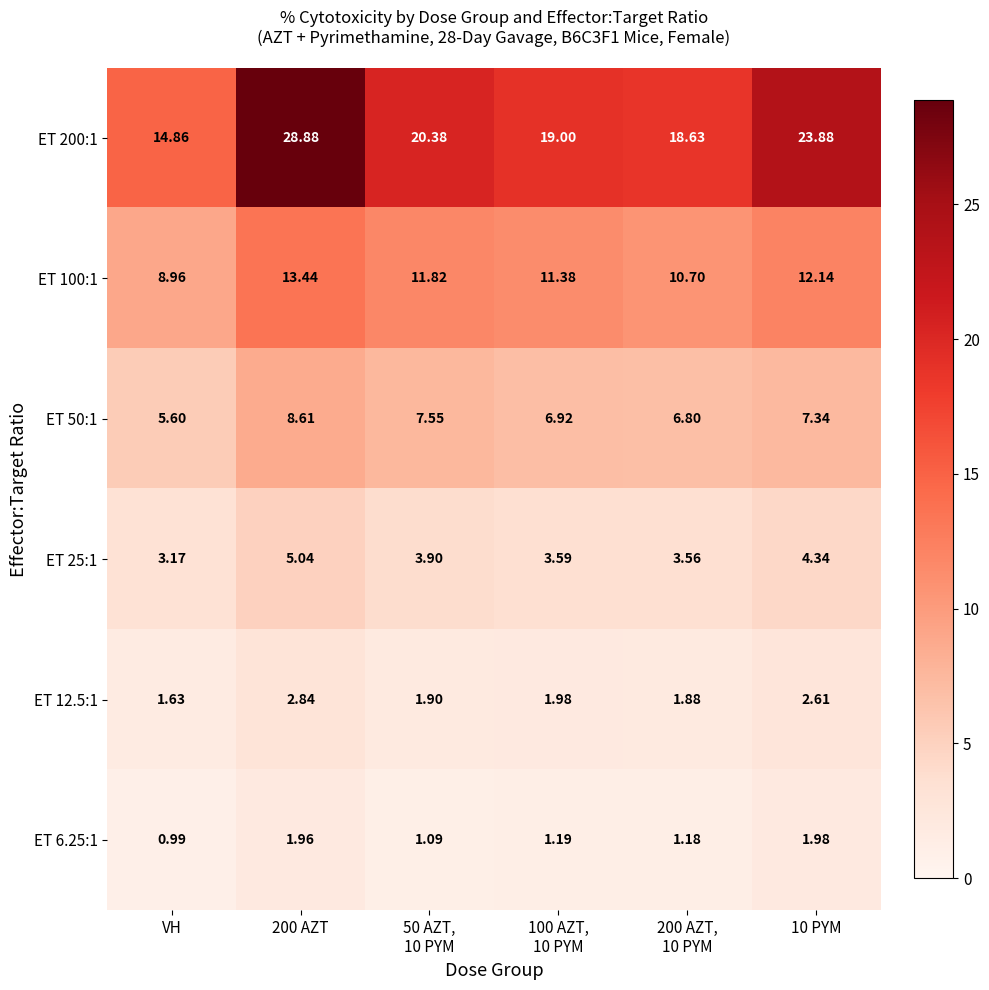

At how many categories does at least one series exceed 23?

2